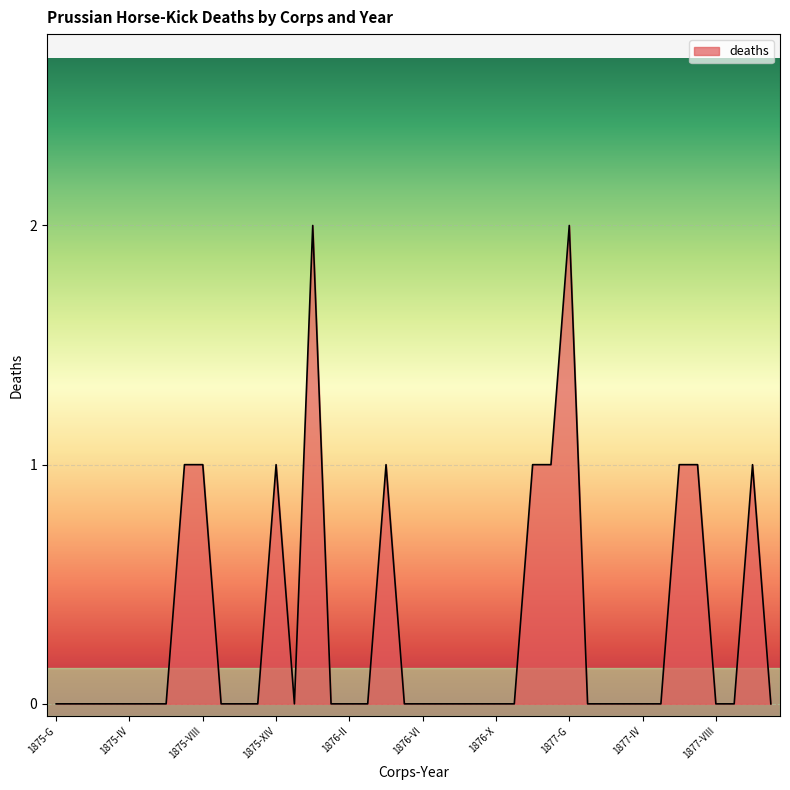

How many distinct data groups are displayed?

1